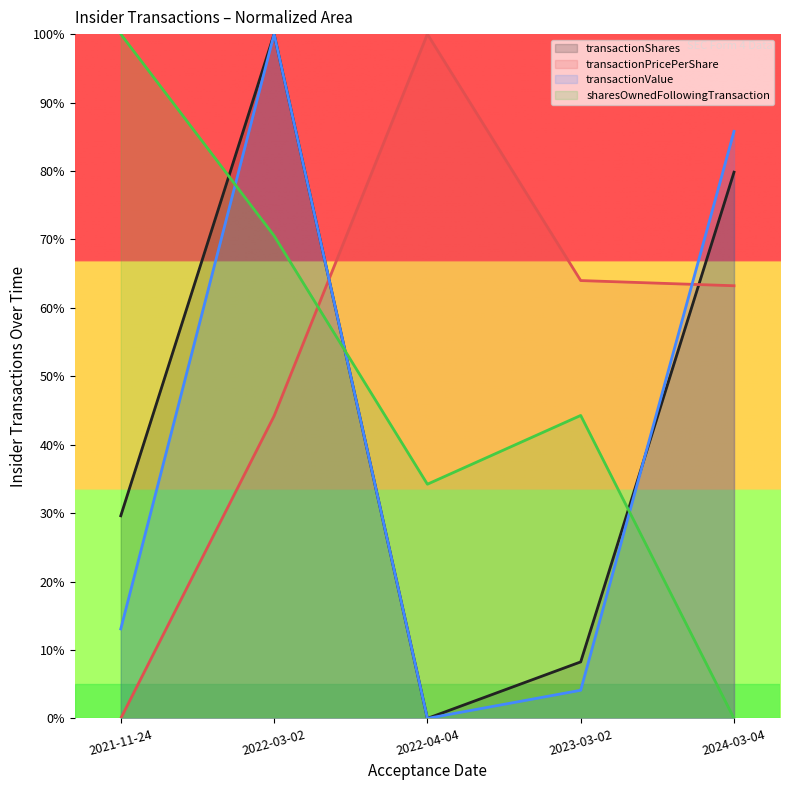

Where is the first local minimum for sharesOwnedFollowingTransaction?

2022-04-04